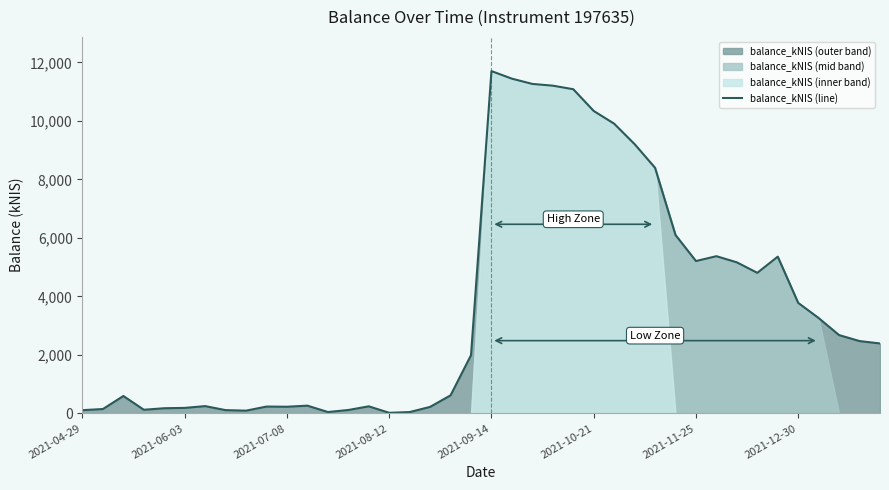

Reading left to right, what are all the values shown in this chart?

109.8	148.5	594.1	124.1	175.2	187.1	248.2	110.8	92.8	233.0	226.5	263.9	45.8	115.7	241.0	19.3	45.0	221.8	616.2	1989.5	11701.0	11442.2	11262.7	11203.1	11081.5	10338.1	9903.5	9204.0	8394.8	6097.4	5207.7	5373.4	5162.9	4804.2	5357.9	3777.1	3259.1	2676.2	2471.4	2390.7